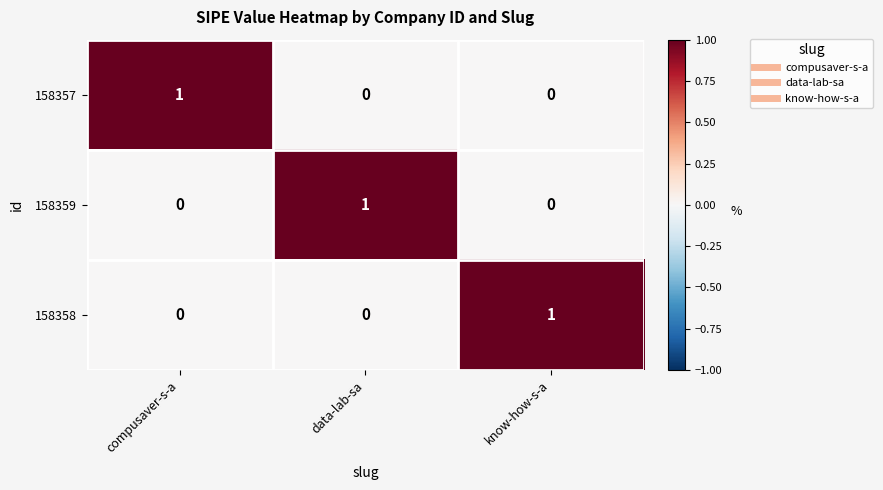

True or false: 158357 has a value of 0 at know-how-s-a.

True